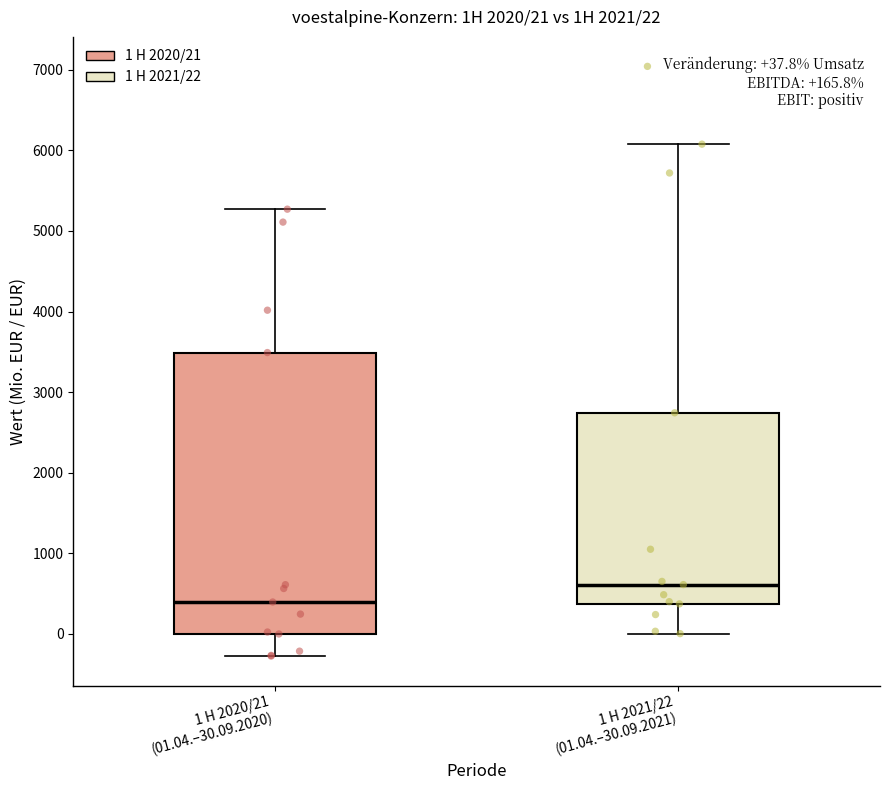

Which box has the highest median line?

1 H 2021/22 (01.04.–30.09.2021)